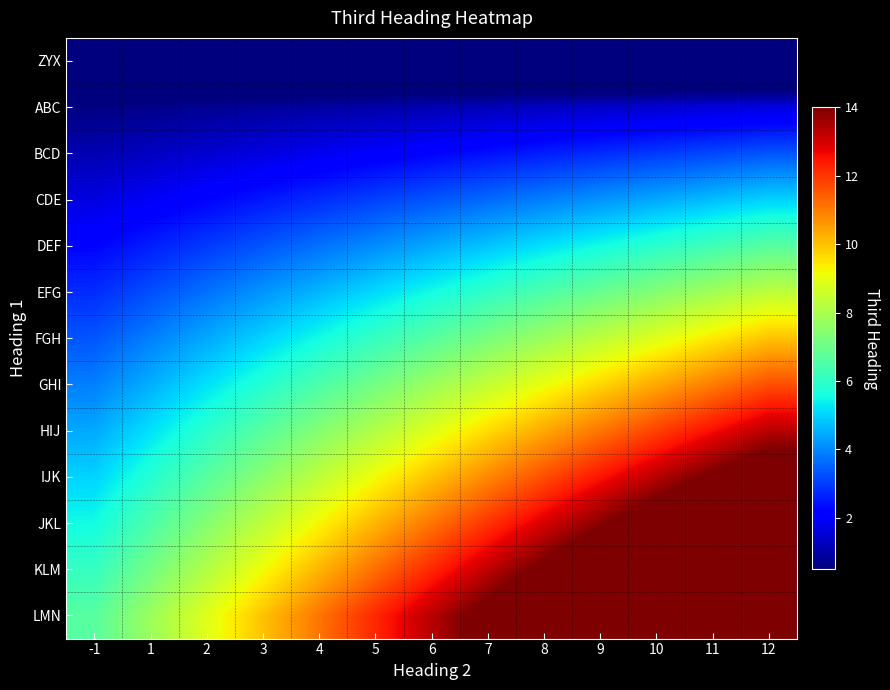

Which series has the largest total across all categories?

LMN